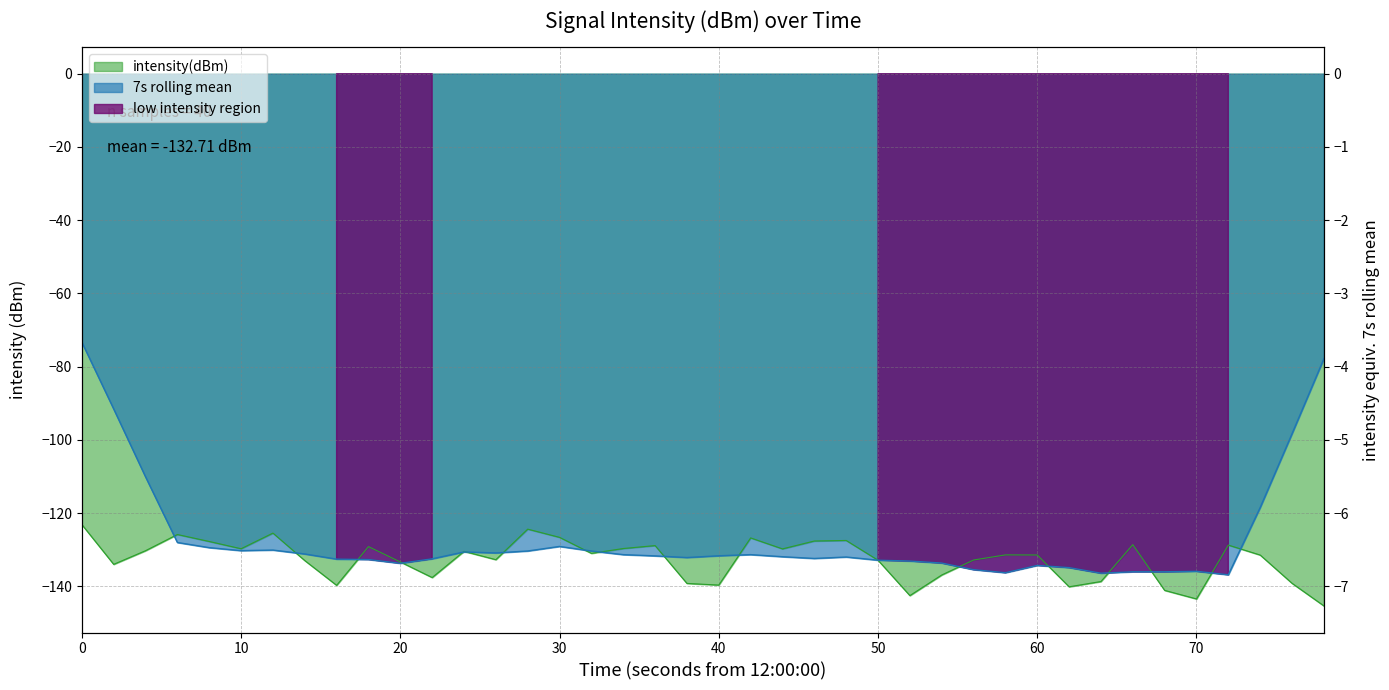

What is the difference between the second highest and second lowest values?

19.1